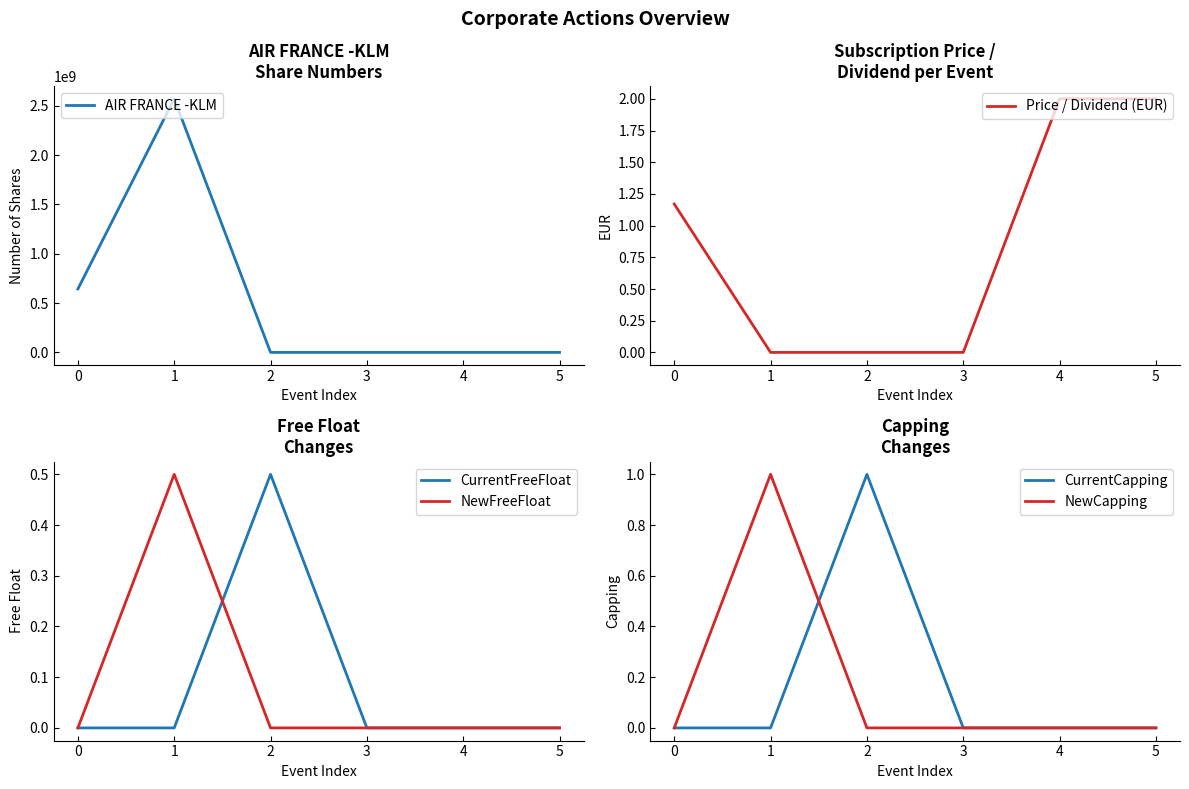

What are all the series names shown in the legend?

AIR FRANCE -KLM, Price / Dividend (EUR), CurrentFreeFloat, NewFreeFloat, CurrentCapping, NewCapping